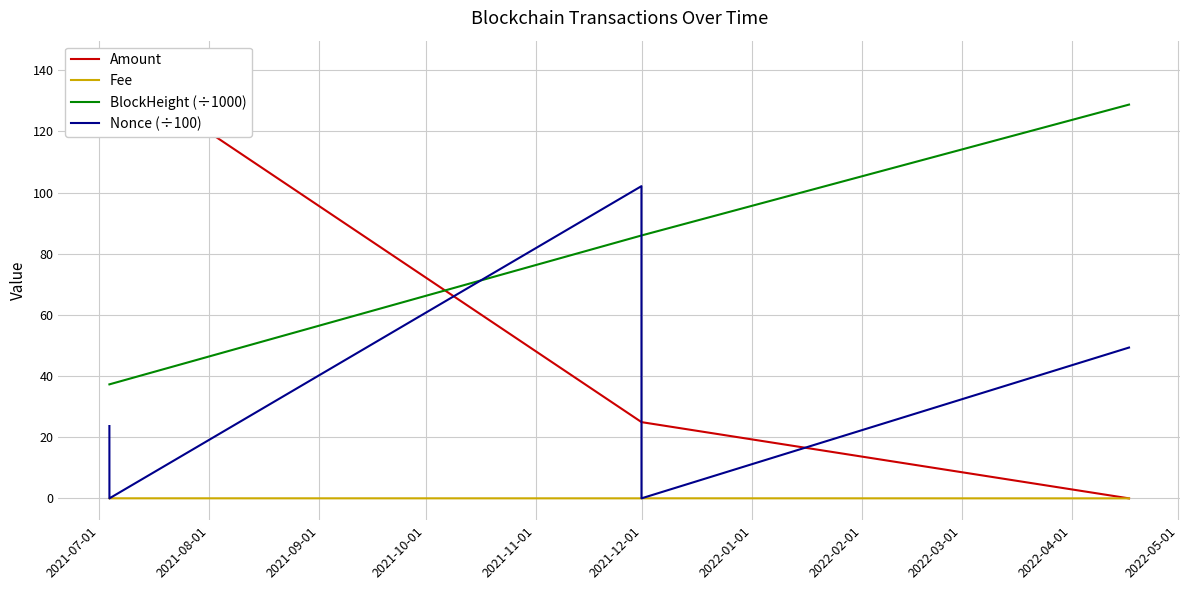

Reading left to right, what are all the values shown in this chart?

Amount: 142.6	141.5	25.0	24.9	0.0
Fee: 0.0	0.0	0.0	0.0	0.0
BlockHeight (÷1000): 37.3	37.3	86.0	86.0	128.8
Nonce (÷100): 23.6	0.0	102.1	0.0	49.3